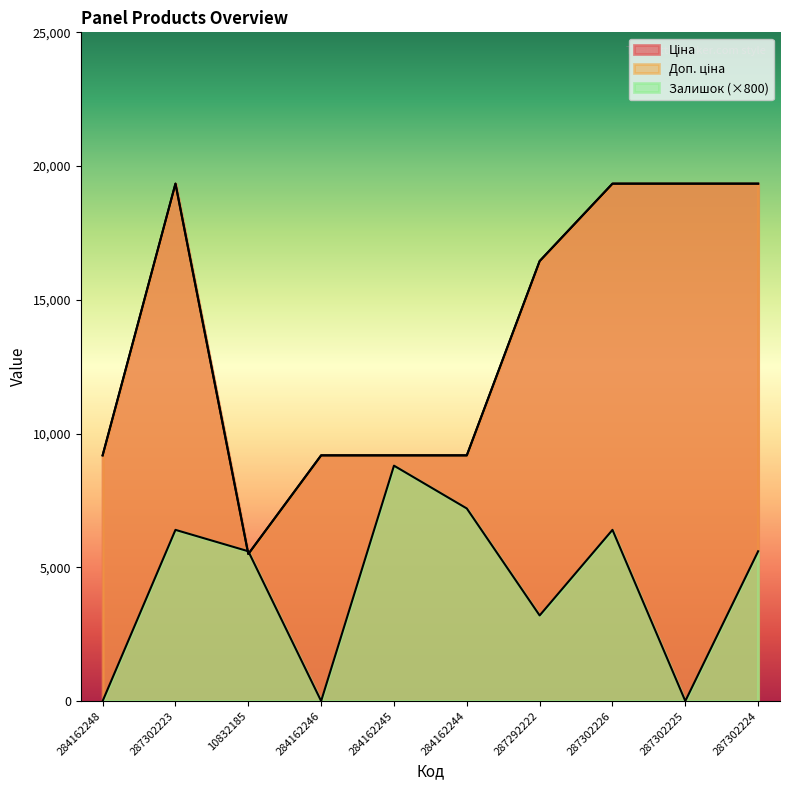

The Ціна series shows 19343.1 at 287302223. True or false?

True